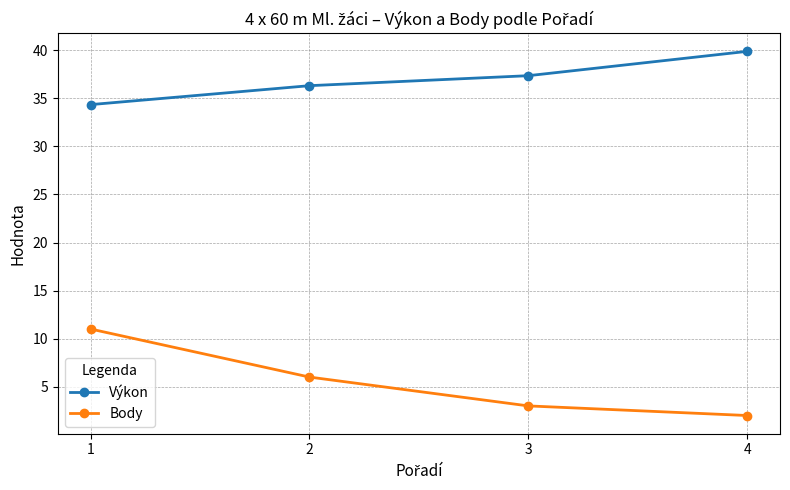

What is the minimum value shown in the chart?

2.0